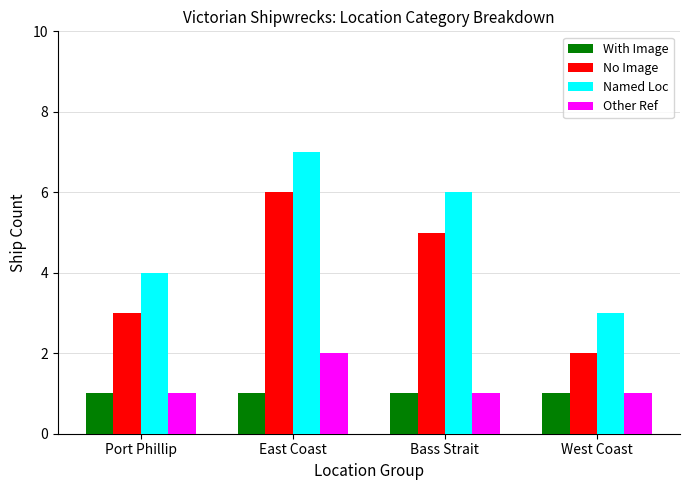

What is the lowest value of the Named Loc series?

3